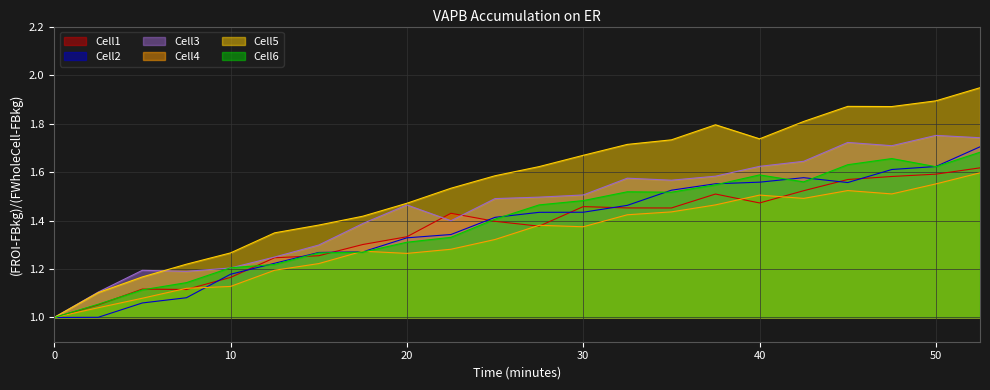

In Cell6, how many points are lower than both neighbors (excluding endpoints)?

3